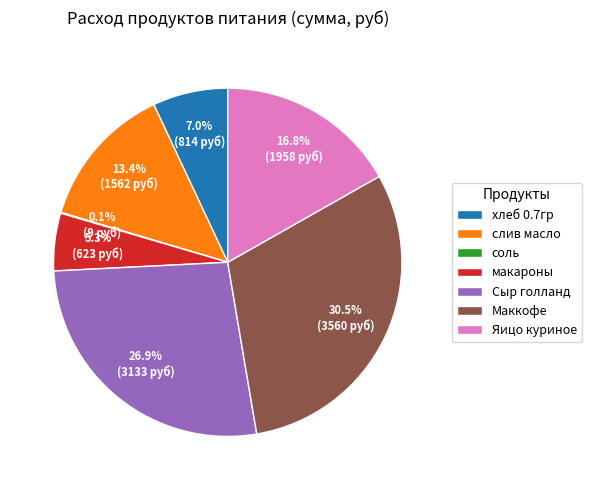

Is Сыр голланд the majority of the pie?

No